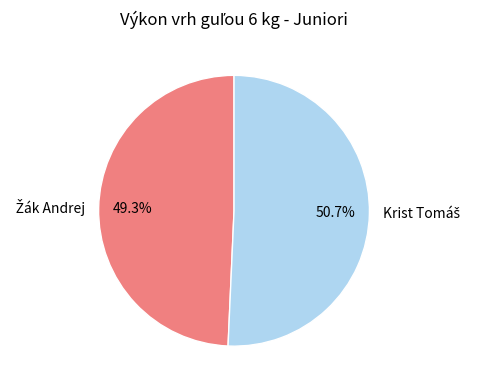

Is there any slice that represents more than half of the pie?

Yes